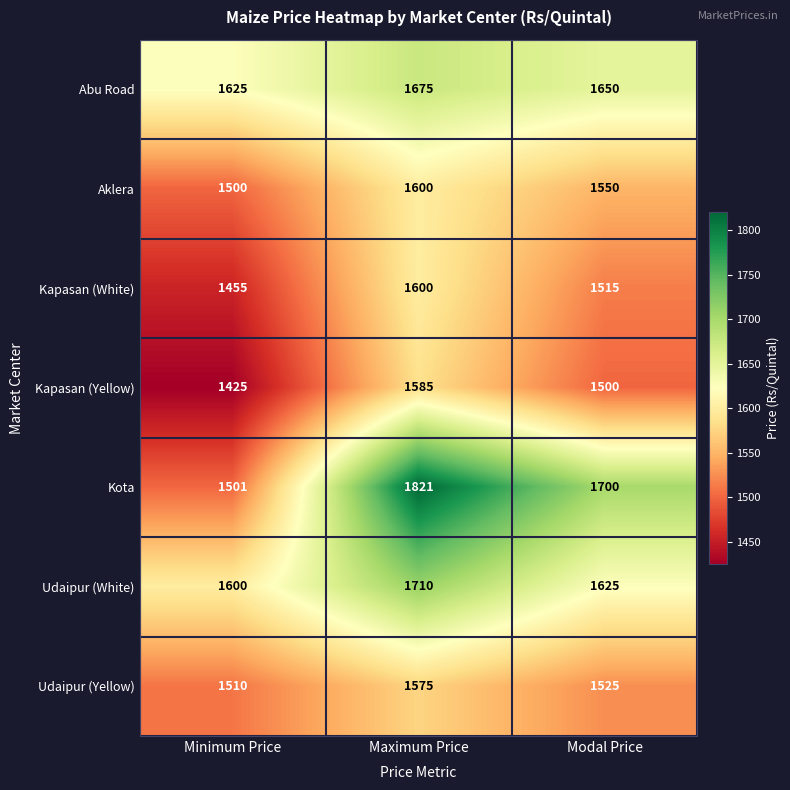

What is the difference between the Kota values at Modal Price and Minimum Price?

199